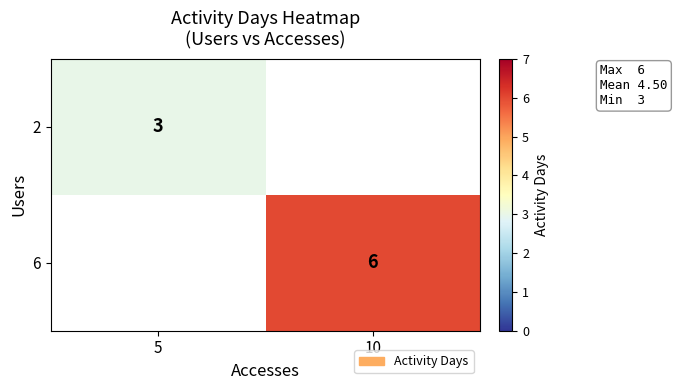

The 6 series shows 6 at 10. True or false?

True